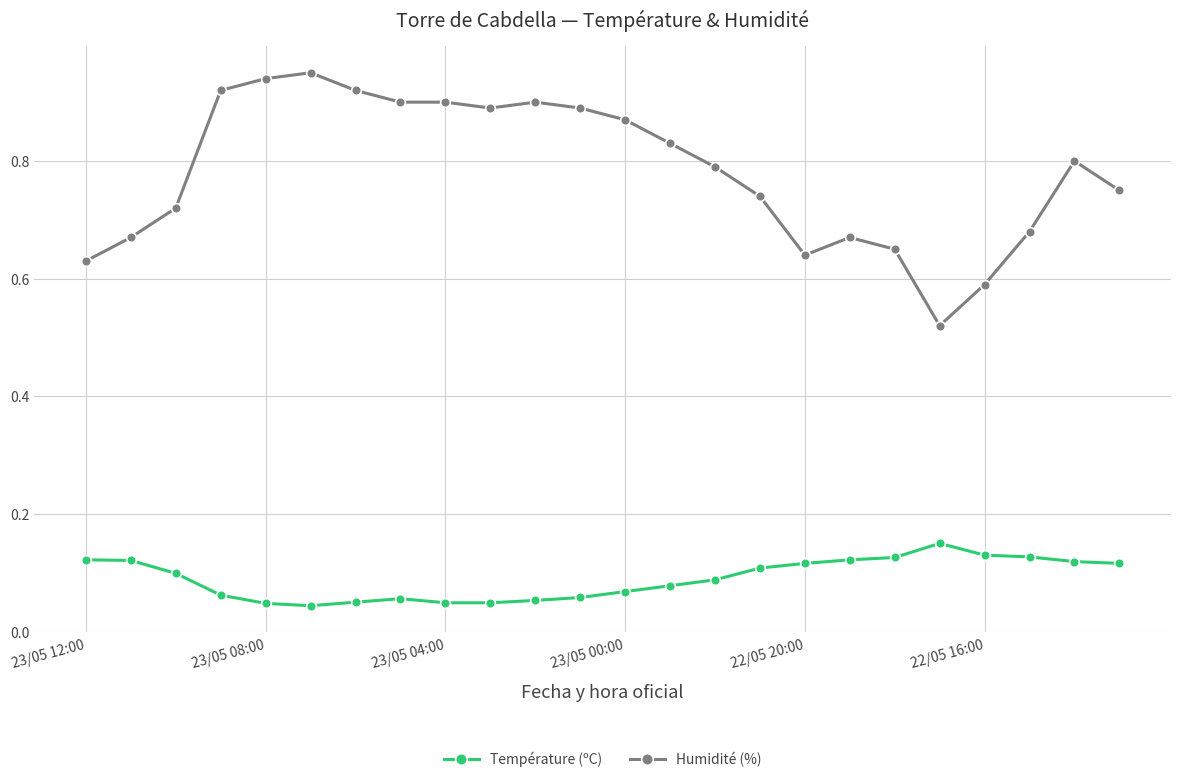

List the series in order of their overall mean, highest first.

Humidité (%), Température (ºC)